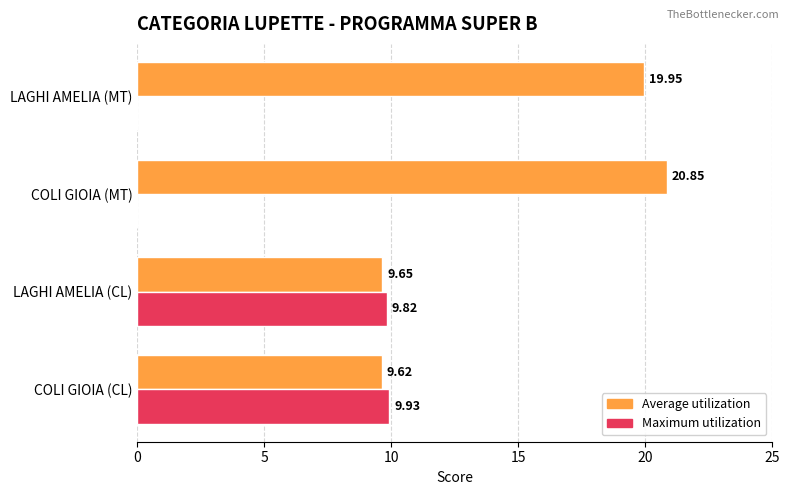

Which series changed the most between COLI GIOIA (CL) and LAGHI AMELIA (MT)?

Average utilization